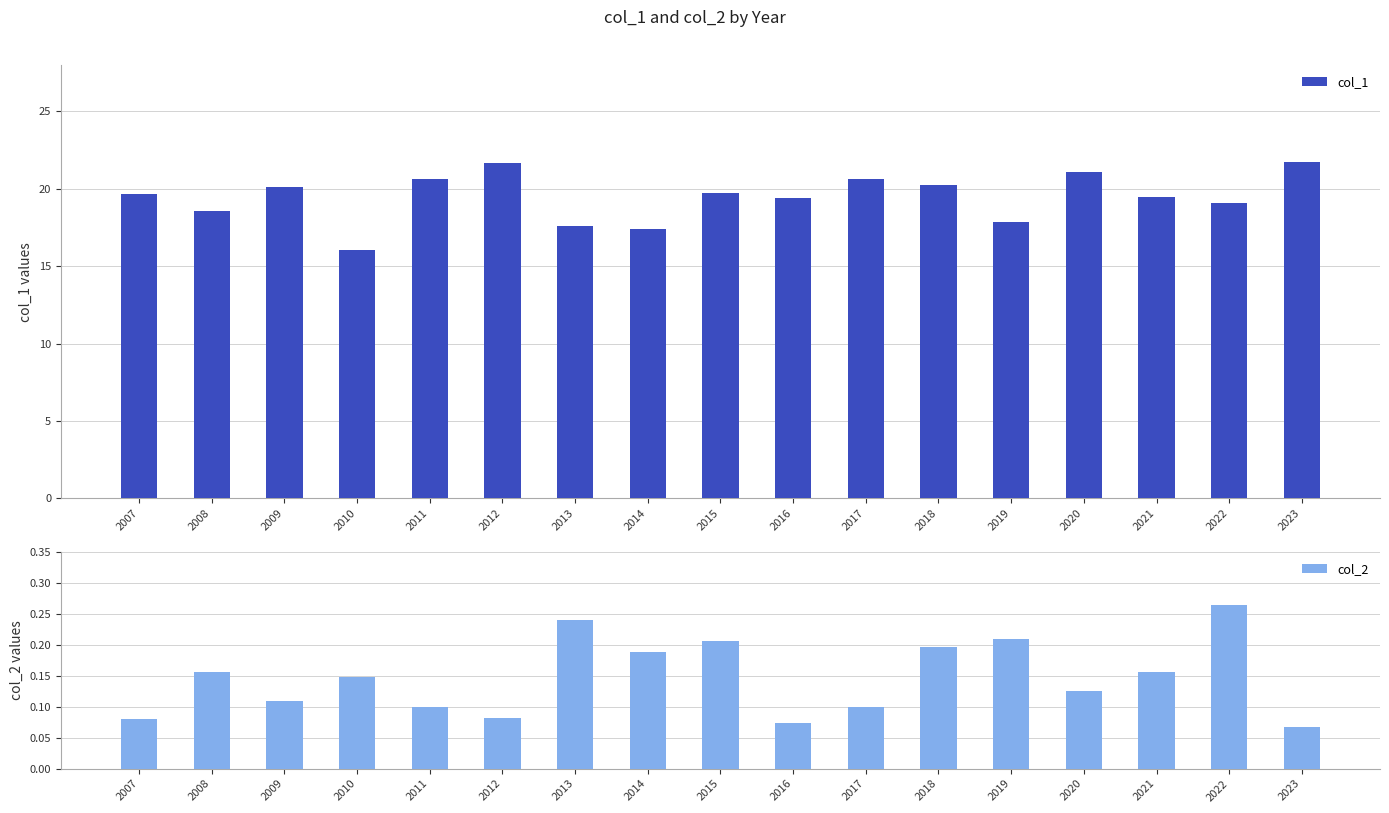

What are all the series names shown in the legend?

col_1, col_2